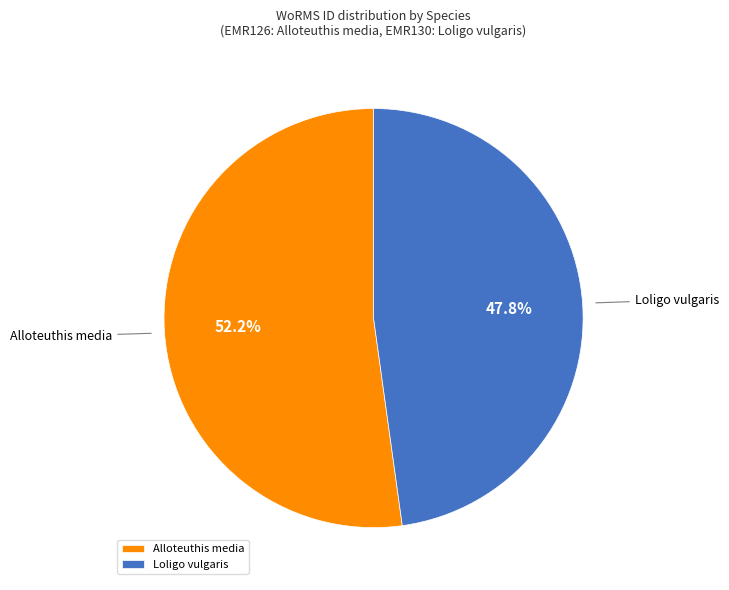

To the nearest percent, what is the combined percentage of Alloteuthis media and Loligo vulgaris?

100%